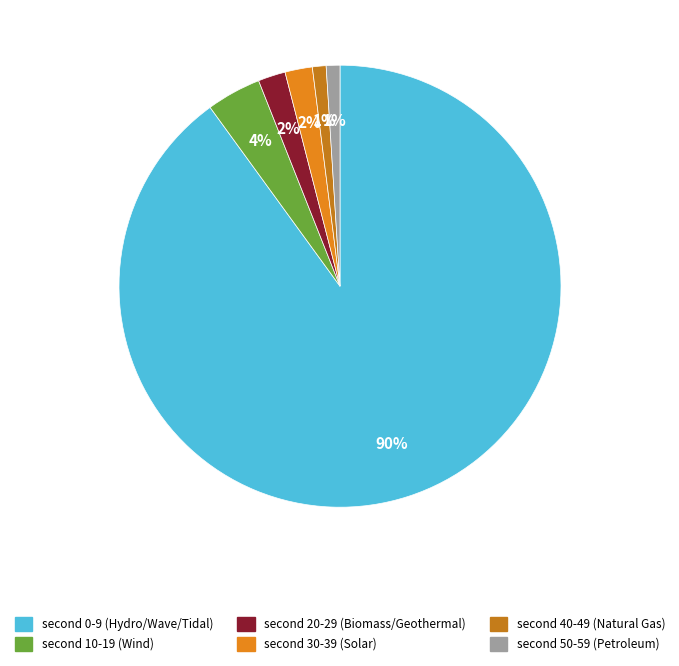

How many segments does this pie chart have?

6